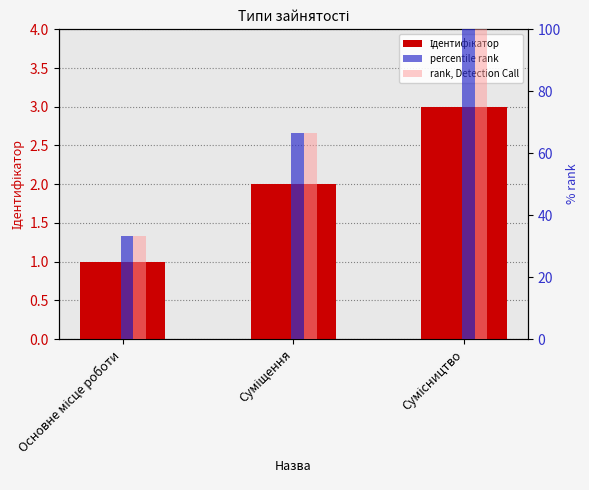

List the series in order of their peak value, highest first.

percentile rank, rank, Detection Call, Ідентифікатор